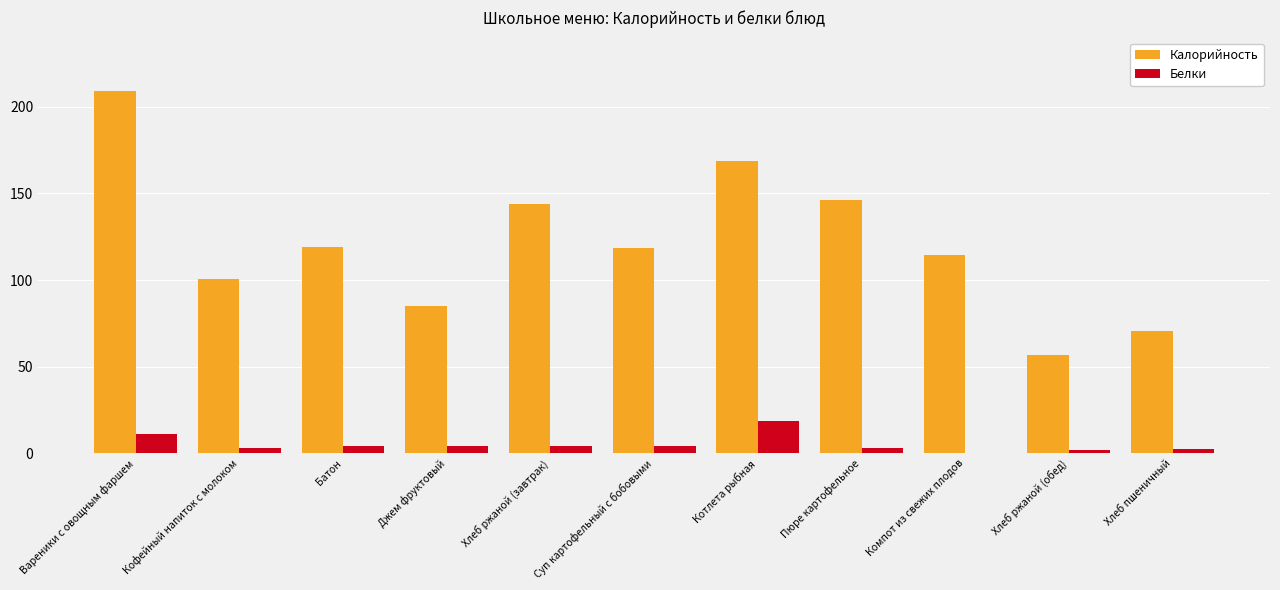

What are all the series names shown in the legend?

Калорийность, Белки